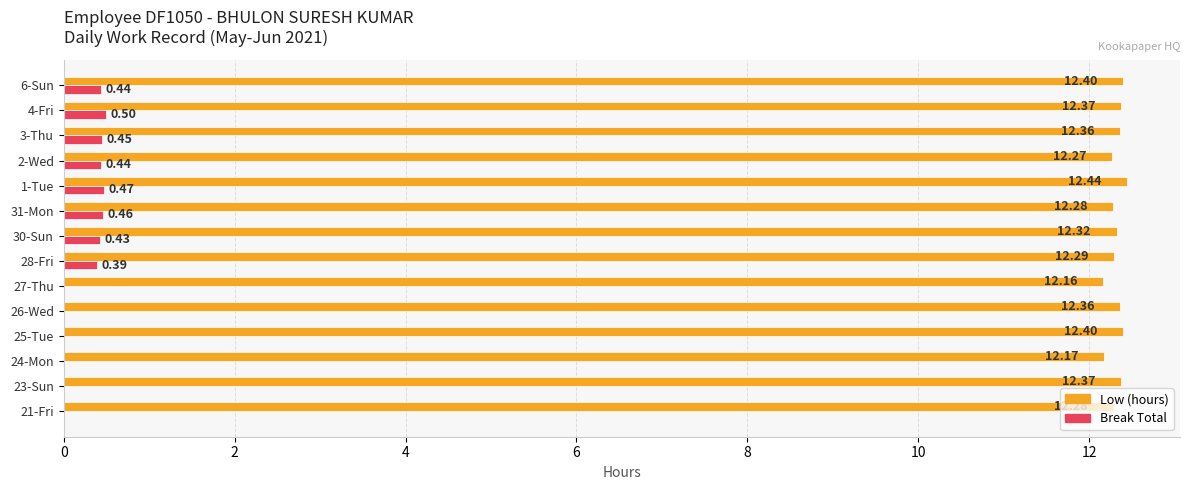

Which series has the largest range (max minus min)?

Break Total